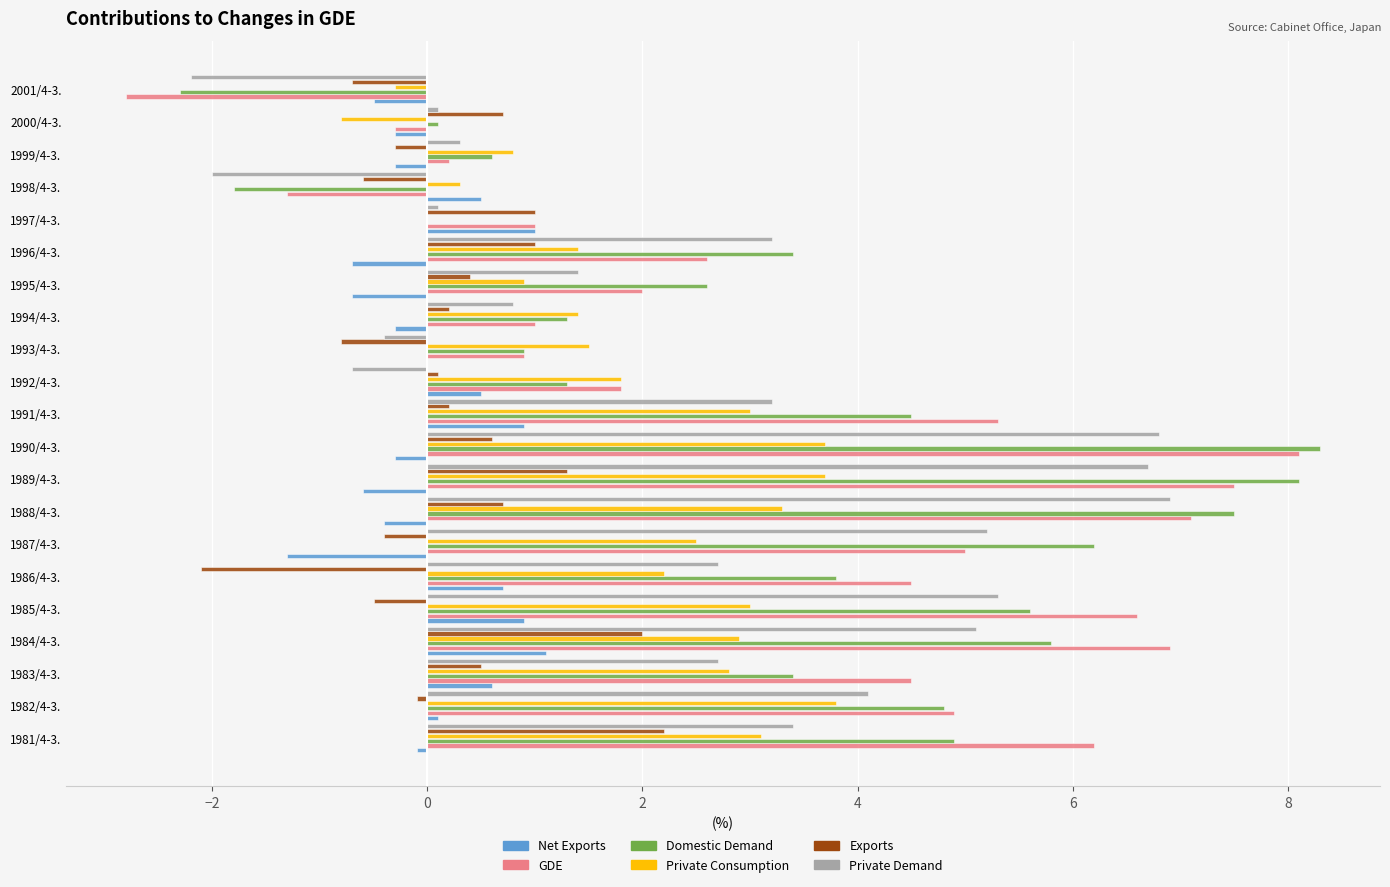

What is the total value across all series at 2001/4-3.?

-8.8